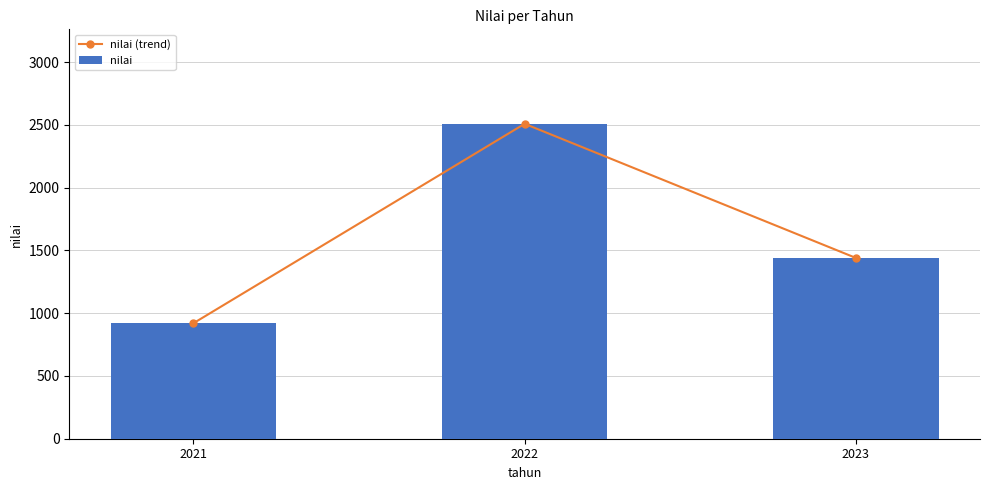

What is the total value across all series at 2022?

5016